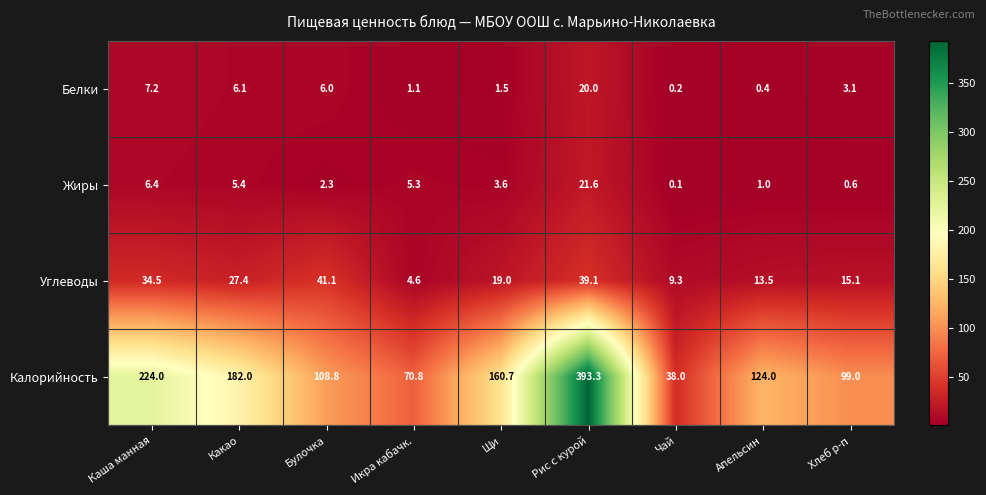

Which series has the widest spread of values?

Калорийность